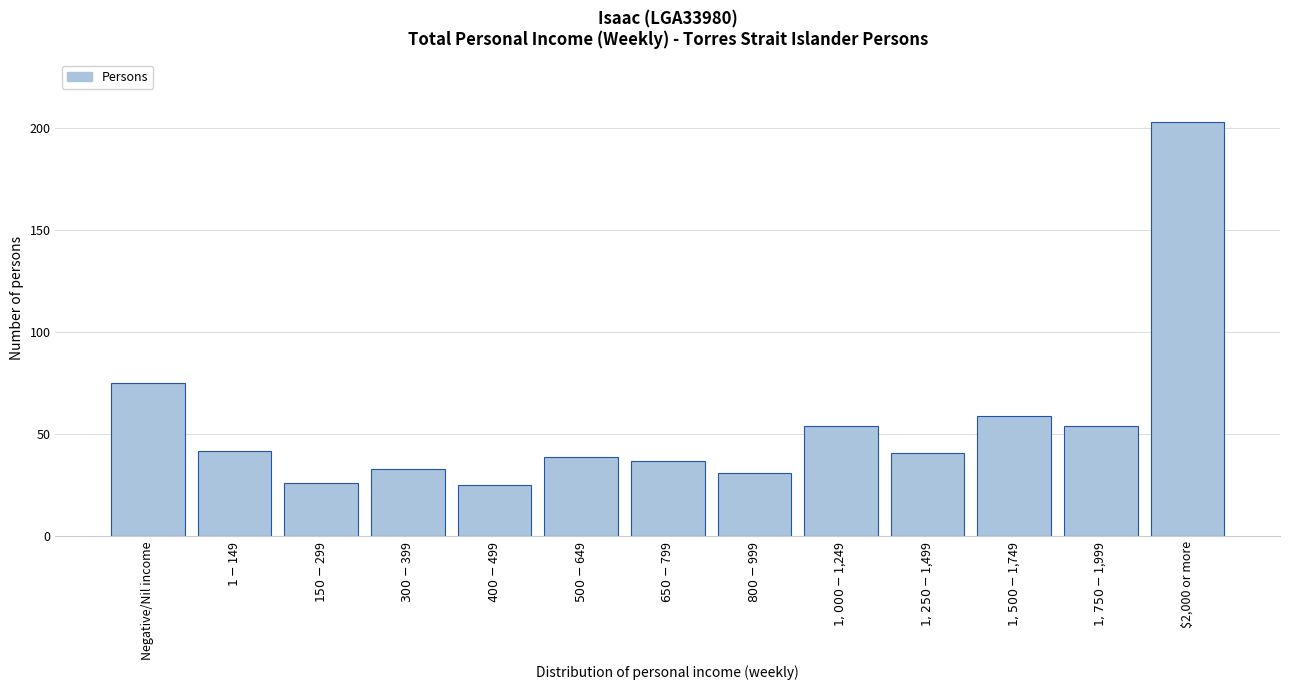

Reading left to right, transcribe all the data shown in this chart.

75	42	26	33	25	39	37	31	54	41	59	54	203